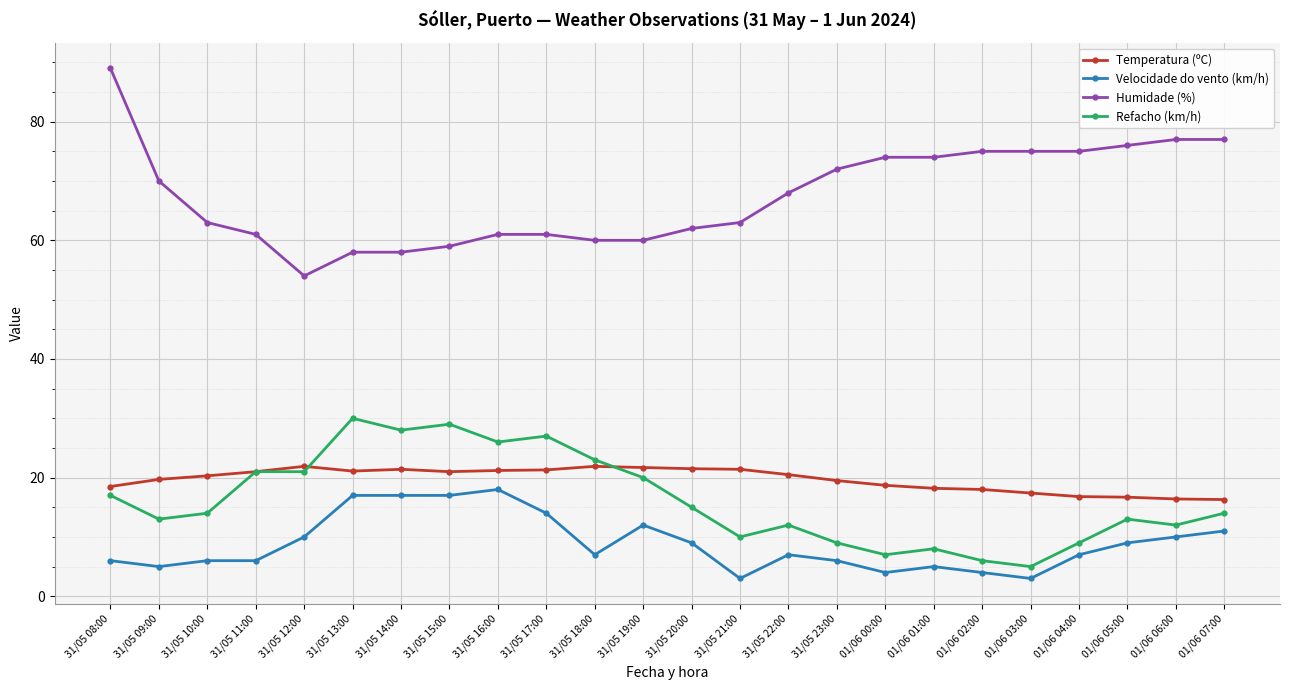

Count the number of categories in the chart.

24